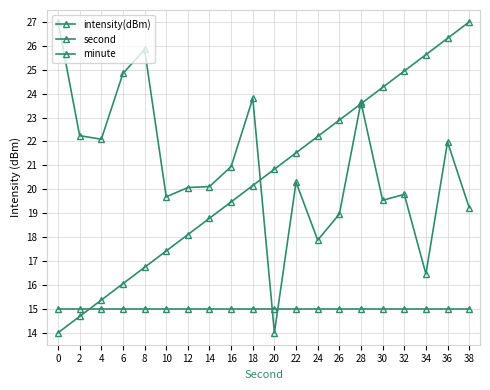

At which label does second reach its peak?

38